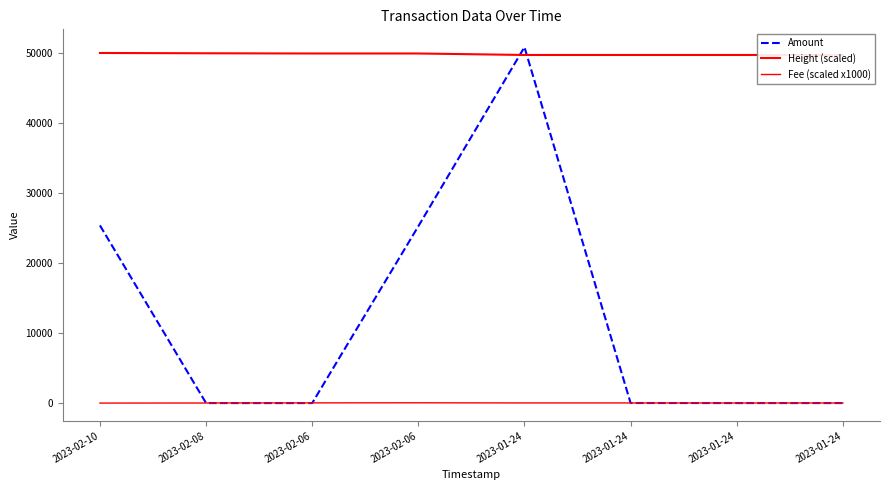

Where does the Fee (scaled x1000) series first go above 20?

2023-02-06